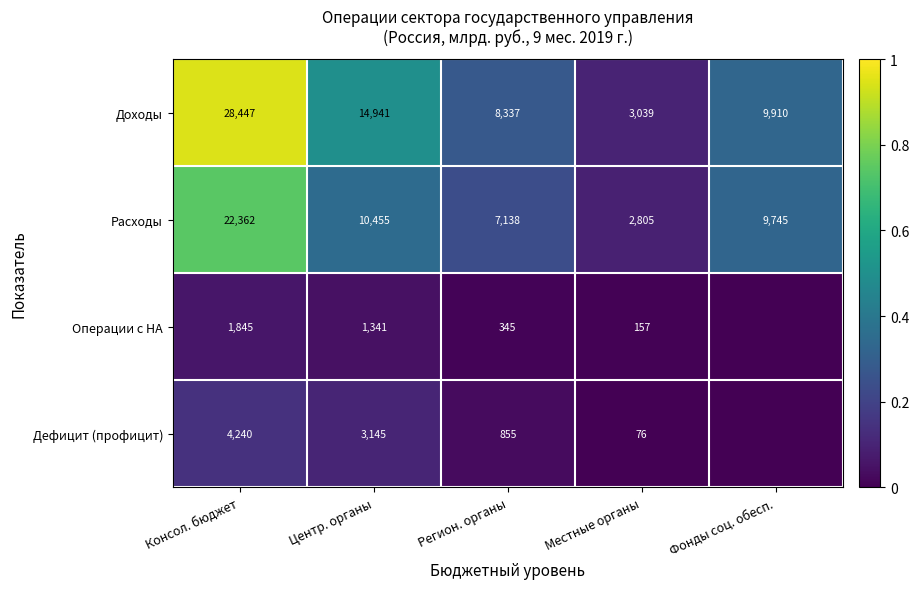

Which category has the lowest value in the Расходы series?

Местные органы